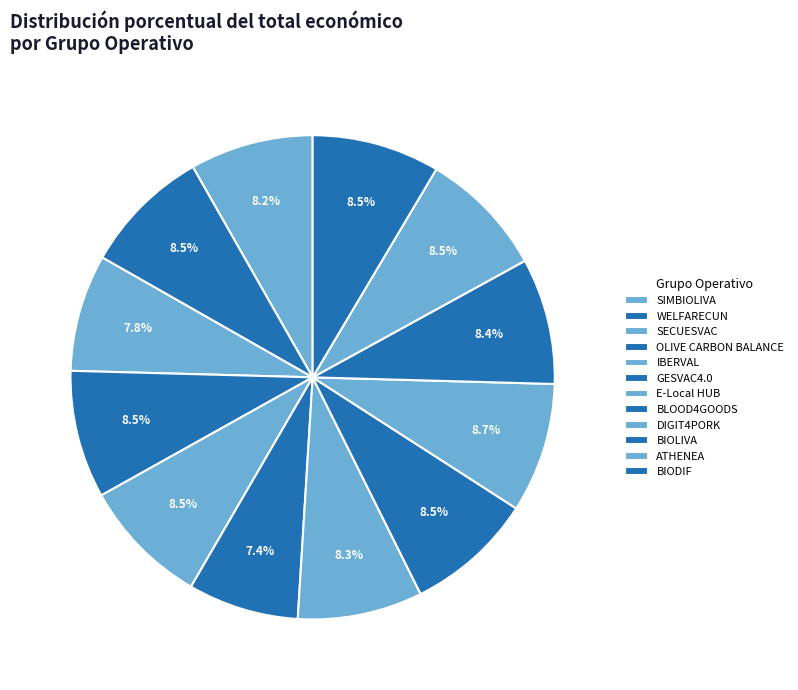

How many segments does this pie chart have?

12